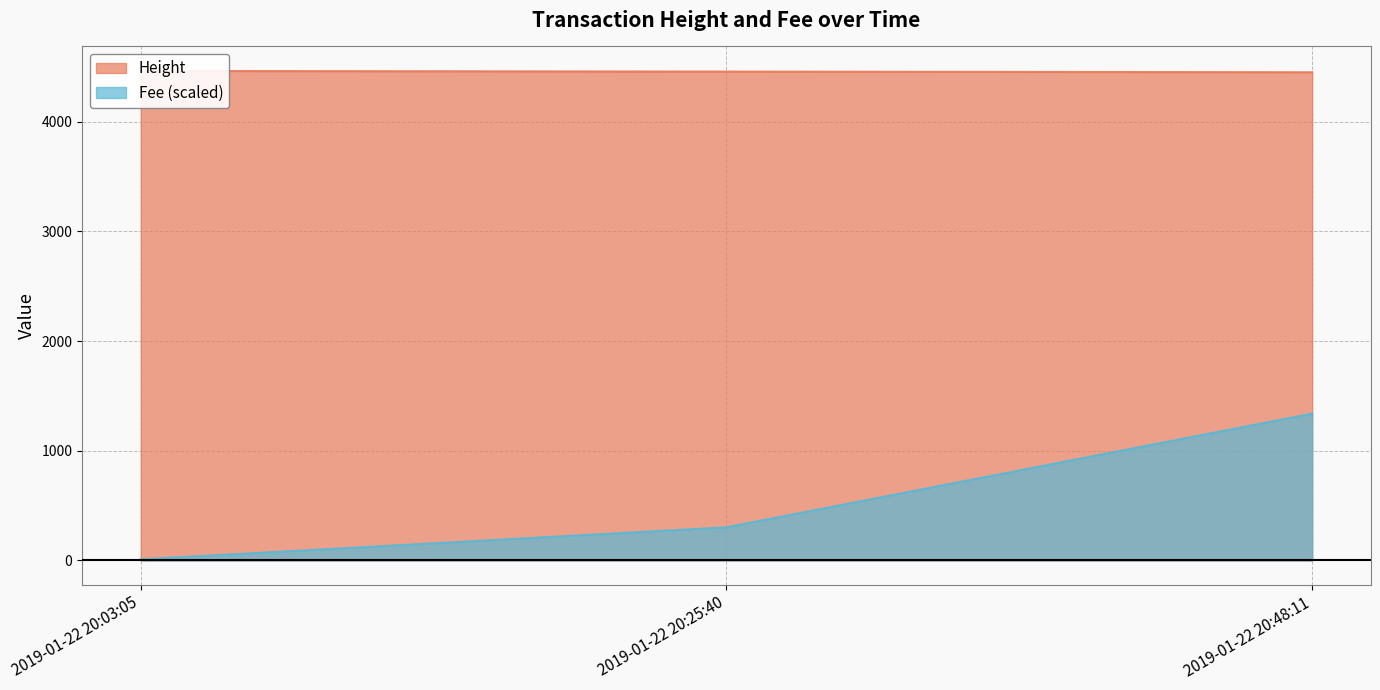

Rank the series by their average value, from lowest to highest.

Fee, Height